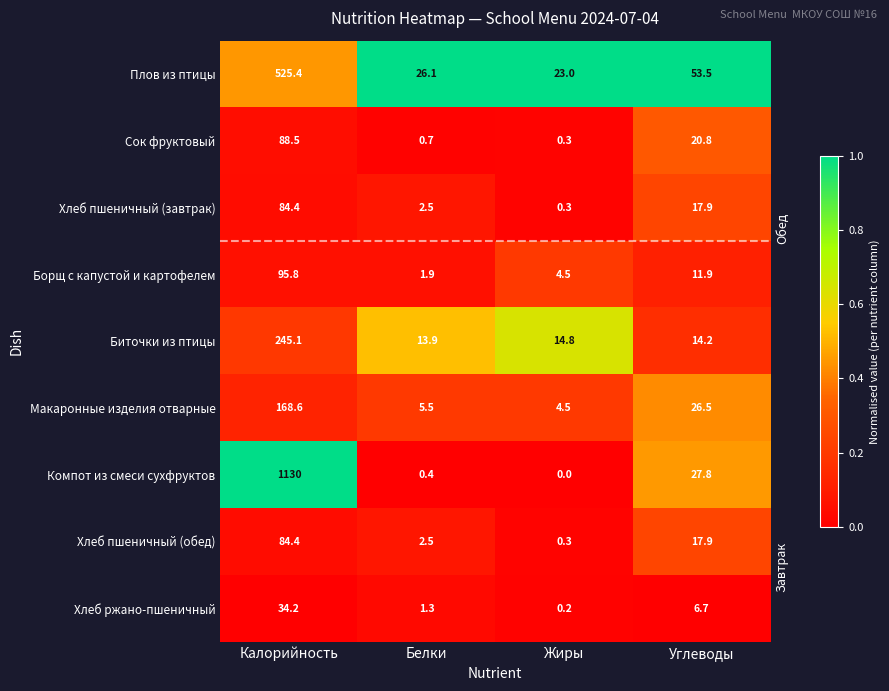

List the labels in order of Борщ с капустой и картофелем value, largest first.

Калорийность, Углеводы, Жиры, Белки